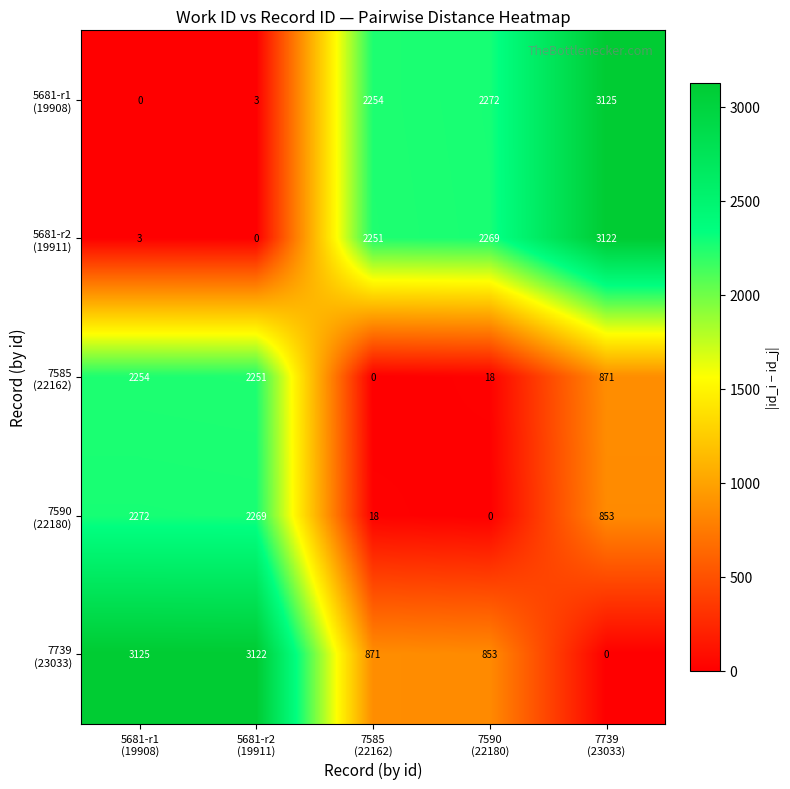

At how many categories does at least one series exceed 877?

5